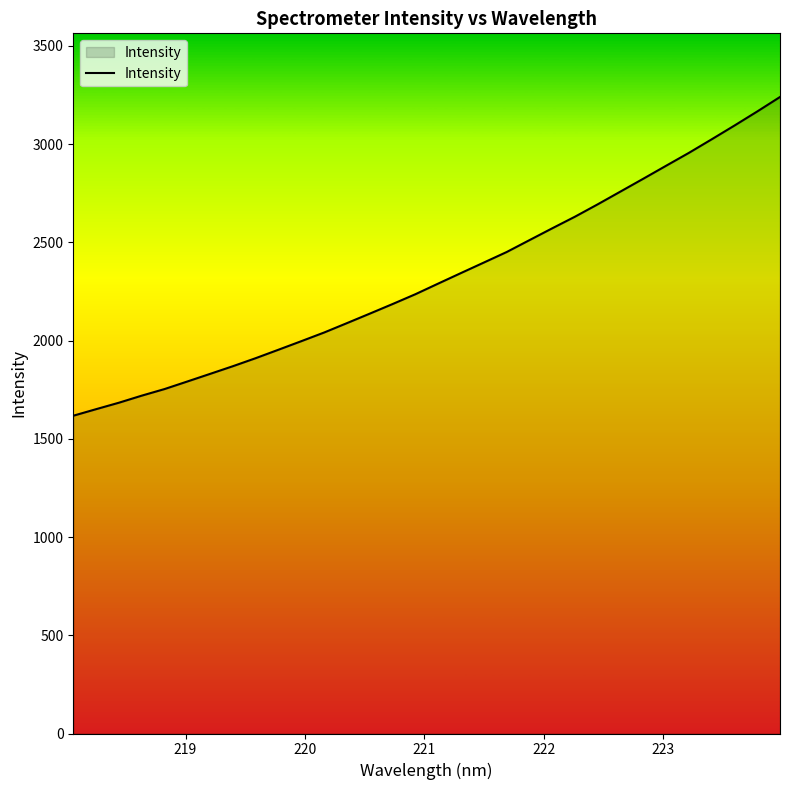

What is the maximum value shown in the chart?

3240.3